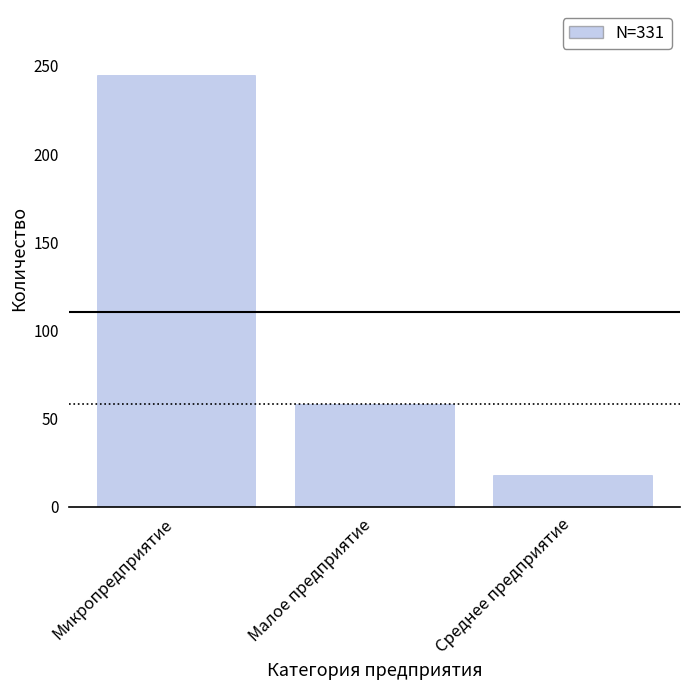

Reading left to right, extract all data points from this chart.

245	58	18